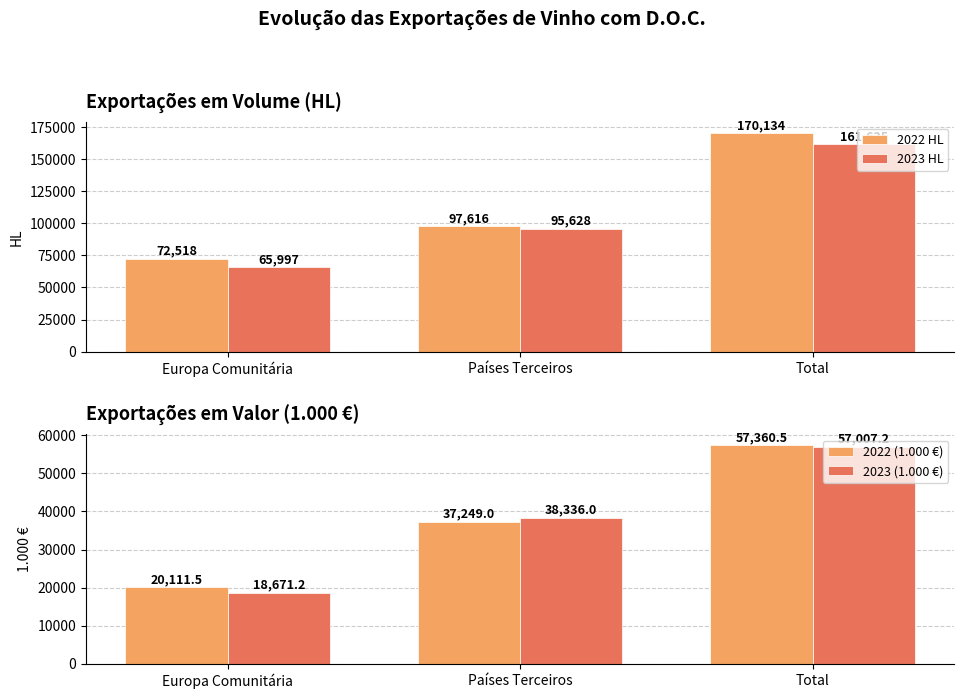

What position from the left is Total?

3